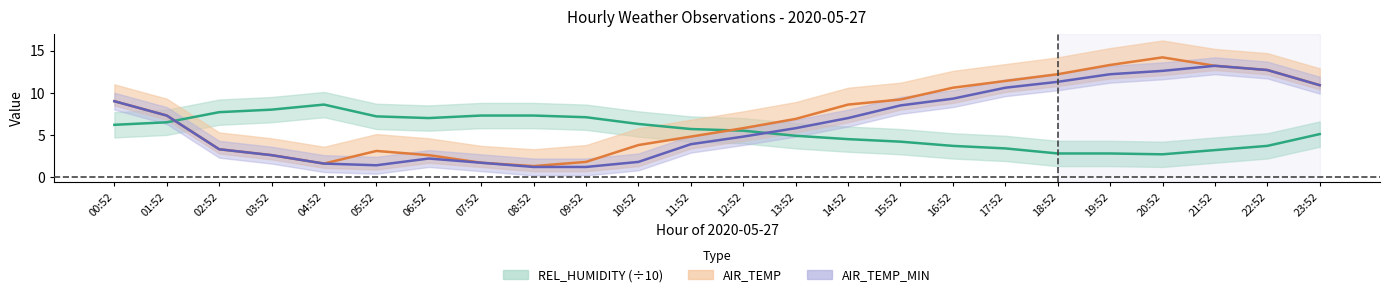

Which series ends up on top after the final intersection of AIR_TEMP_MIN and REL_HUMIDITY center?

AIR_TEMP_MIN